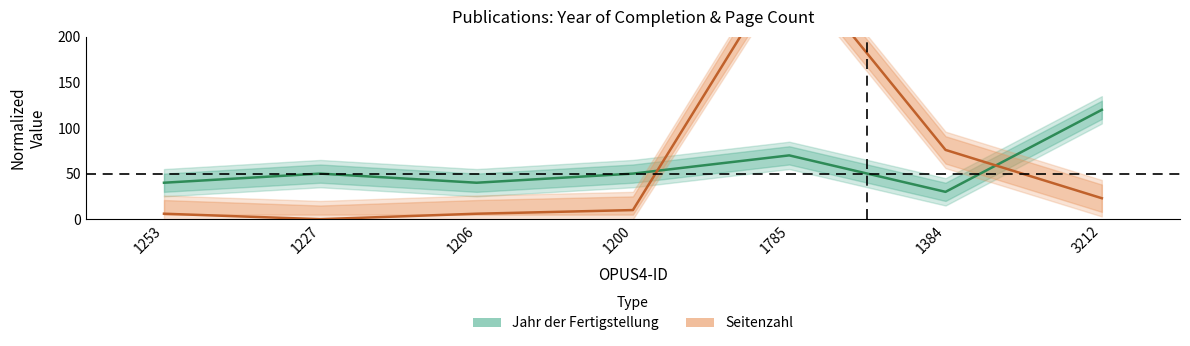

What is the value of the Seitenzahl point at the 7th from the left?

23